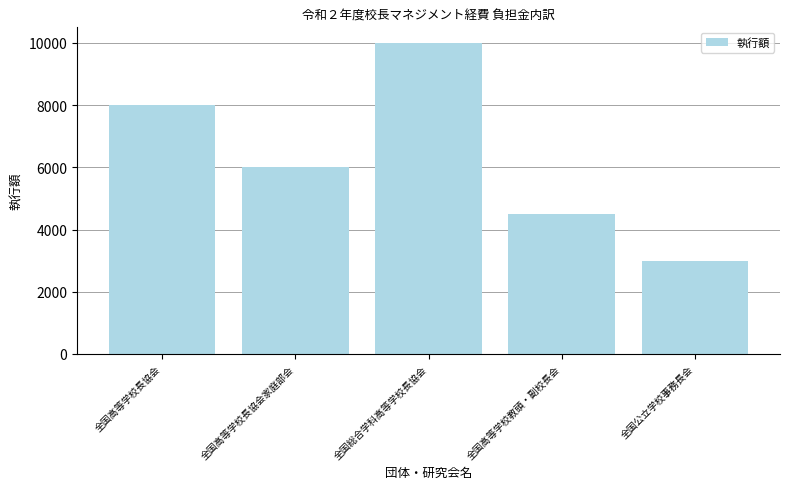

Is it true that the value at 全国総合学科高等学校長協会 is 15346?

False